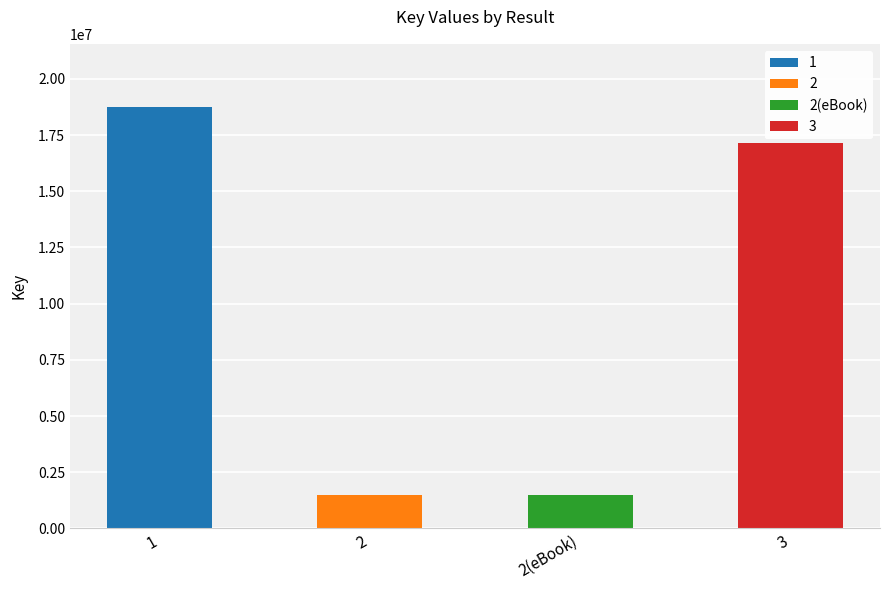

Between 1 and 2(eBook), which is larger?

1